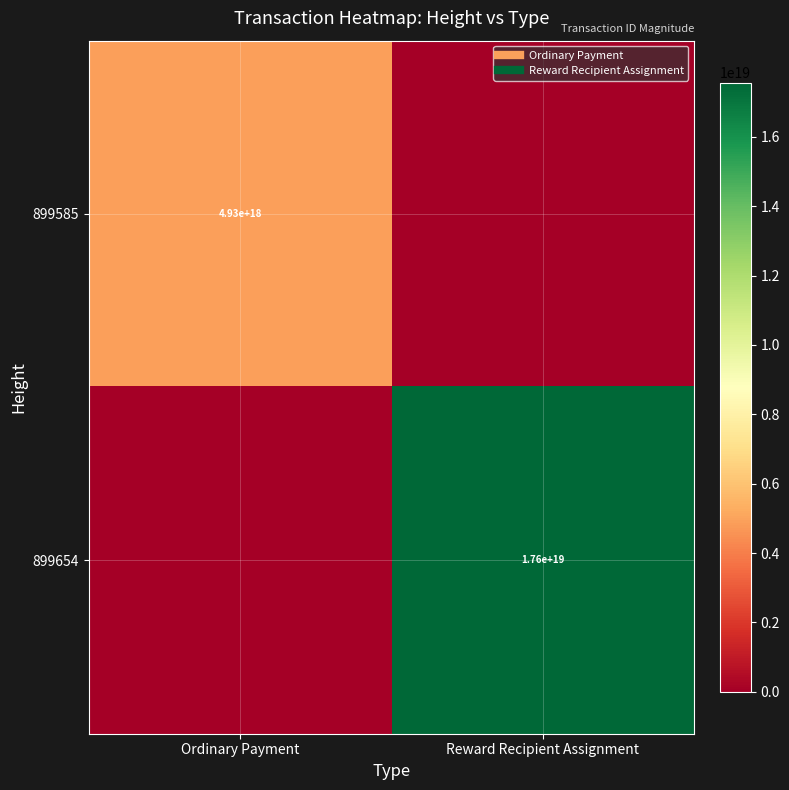

At how many categories does at least one series exceed 16666498458968154112?

1